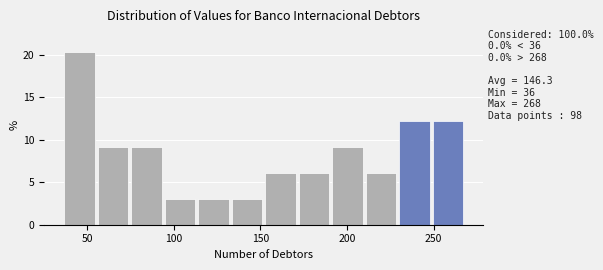

Read against the x-axis, roughly where is the centre of the tallest bar?

45